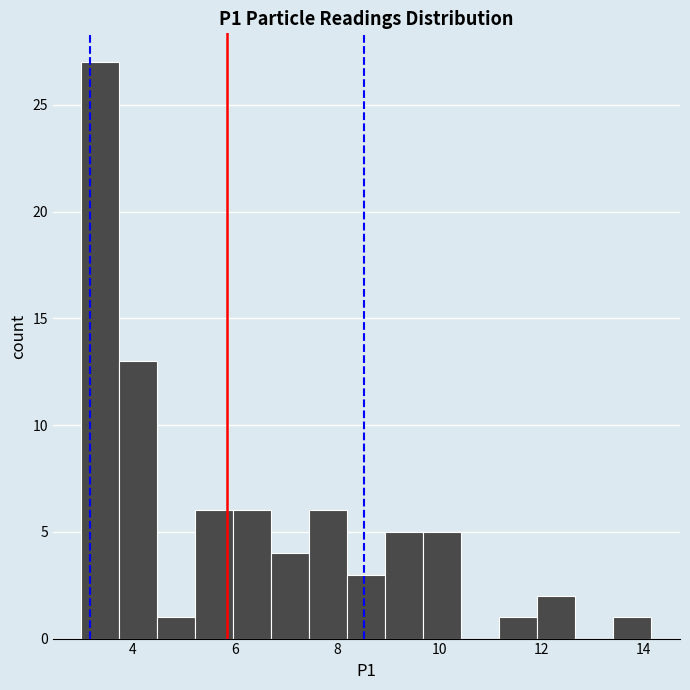

Around what value on the x-axis is the tallest bar? Give the approximate position of its centre, as read against the axis.

3.4